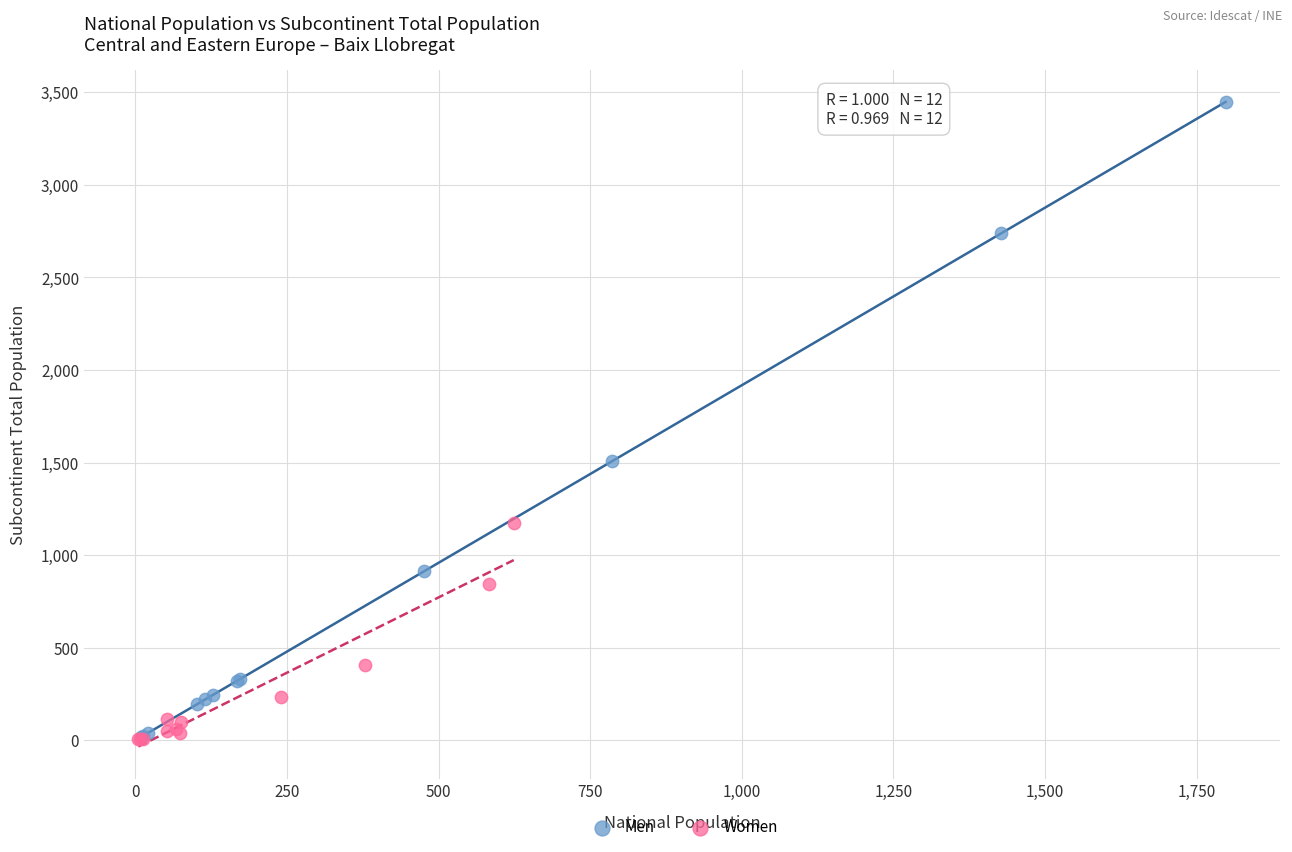

Which series has the widest spread of Y values?

Men